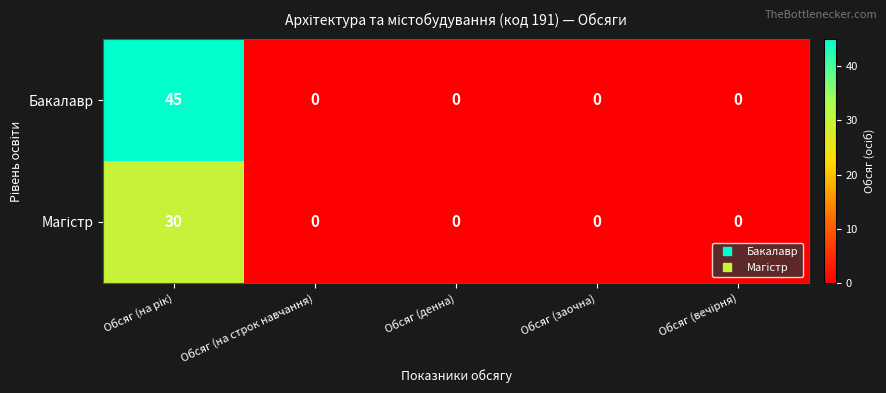

Which series has the widest spread of values?

Бакалавр